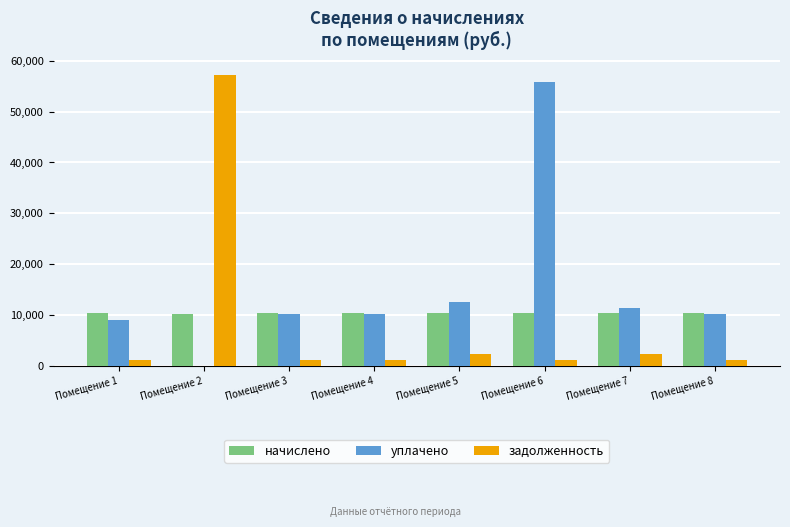

The value of начислено at Помещение 8 is 4321.1. True or false?

False